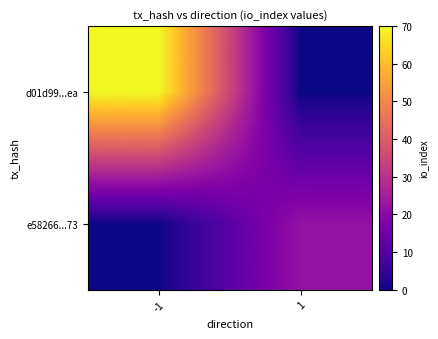

Which has a higher value, 1 or -1?

-1